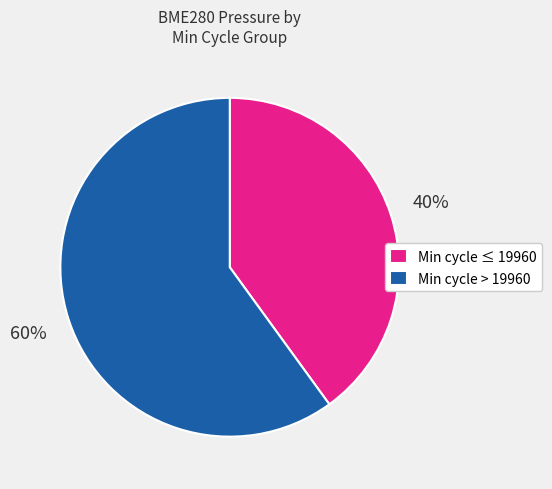

To the nearest percent, what is the difference between the largest and smallest slice percentages?

20%